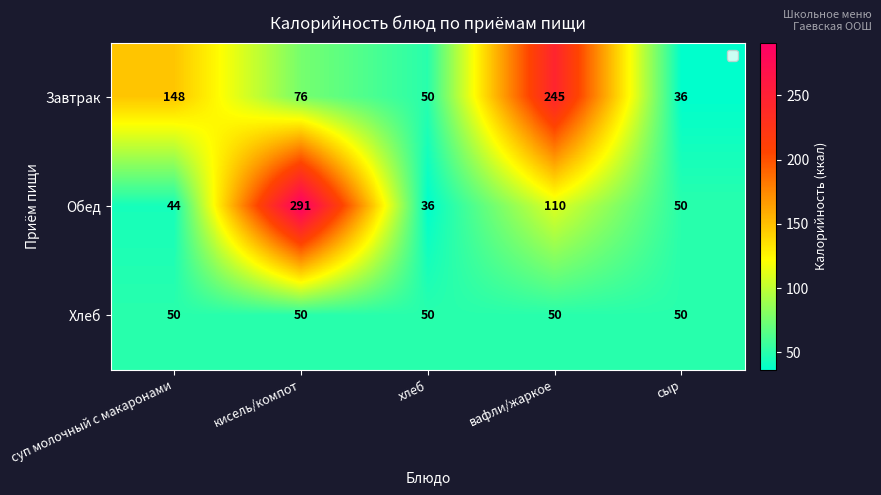

Is it true that Хлеб equals 10 at хлеб?

False